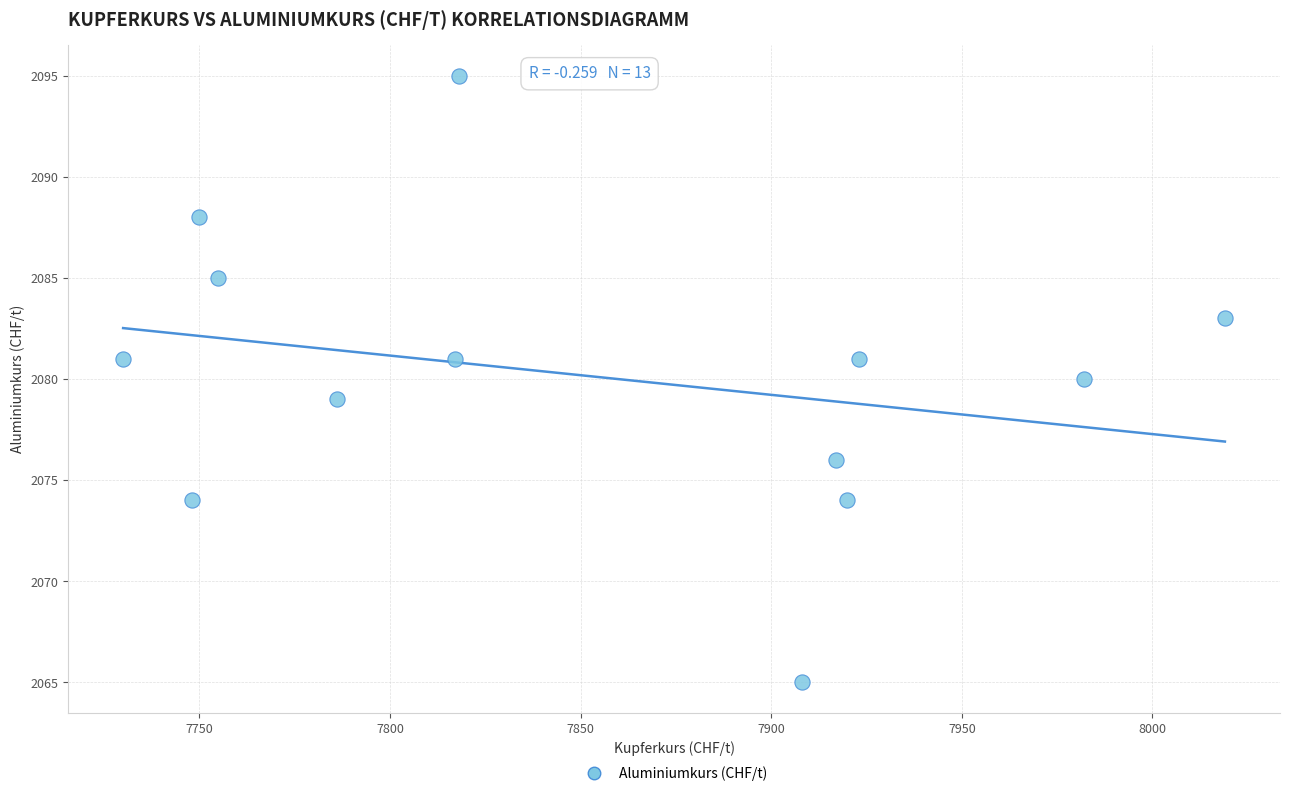

What is the range of X values (max minus min)?

289